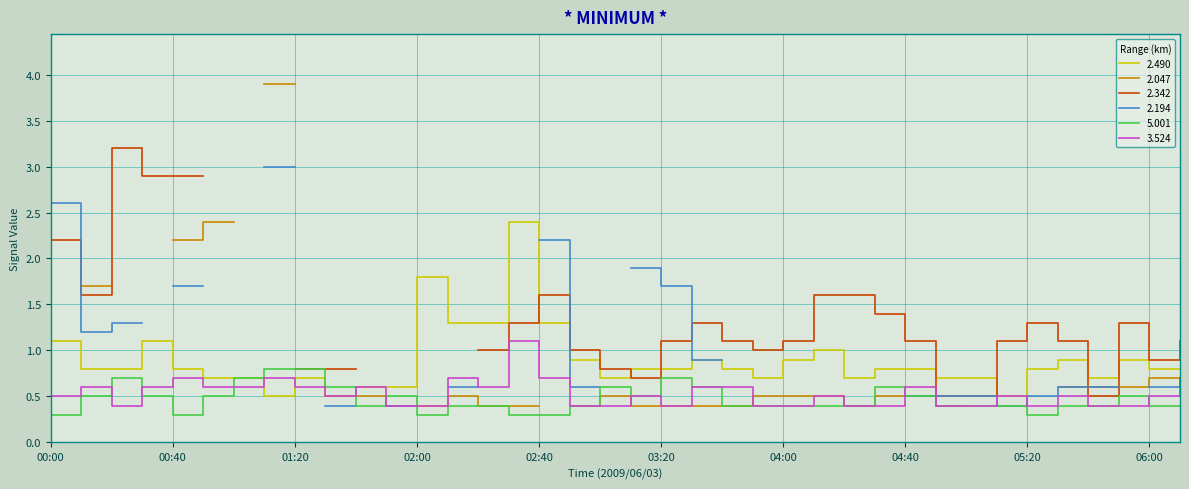

True or false: 5.001 and 2.490 intersect in this chart.

True